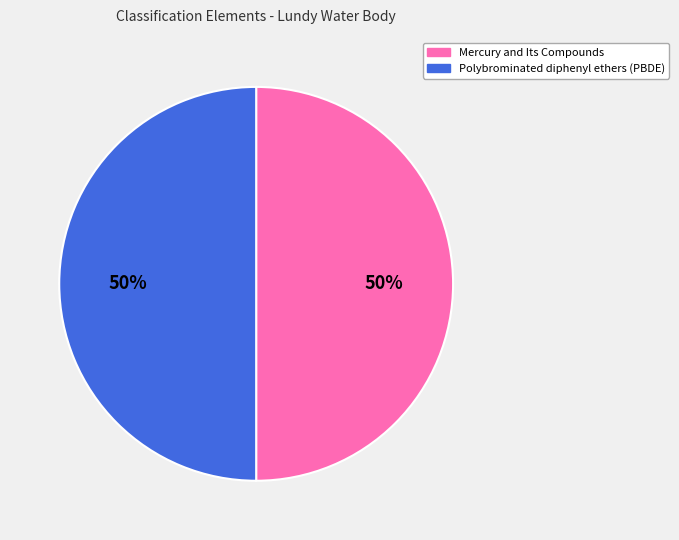

The Polybrominated diphenyl ethers (PBDE) slice represents 50% of the pie. True or false?

True